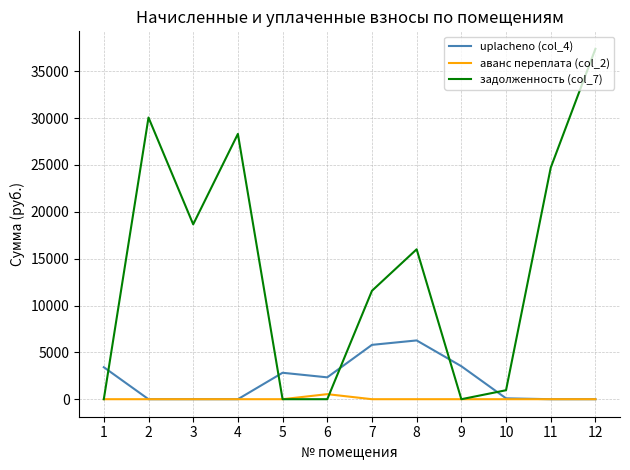

Which series has the largest range (max minus min)?

задолженность (col_7)